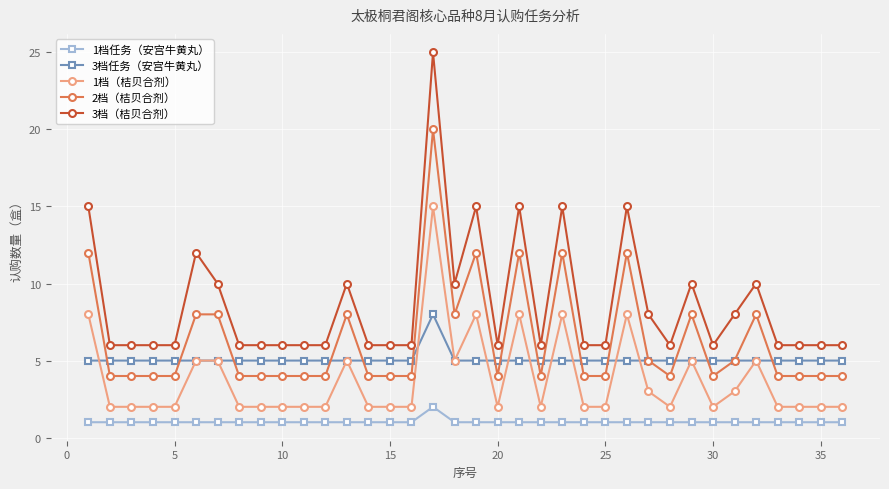

How many lines are shown in the chart?

5